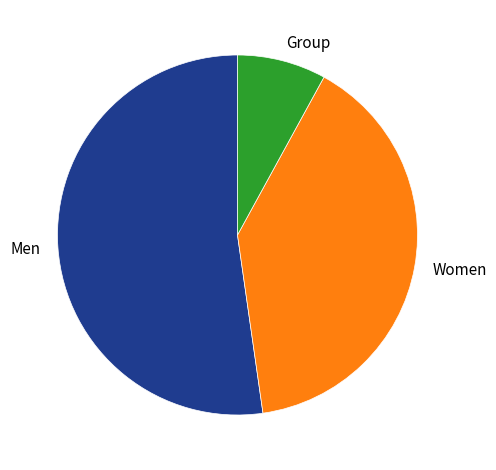

Is it true that Group is 17% of the pie?

False